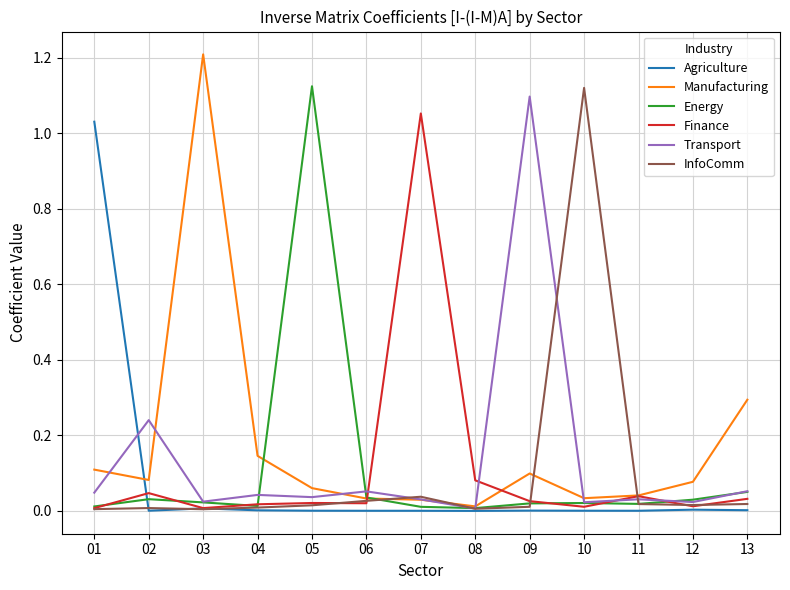

Which series has the widest spread of values?

Manufacturing